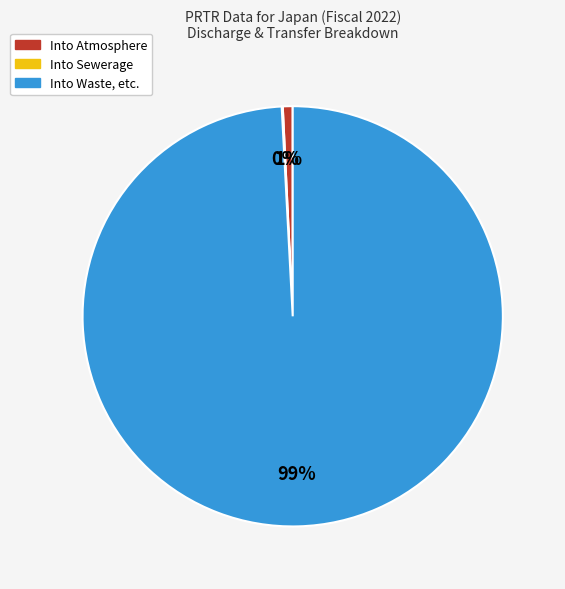

Does any single category account for the majority?

Yes